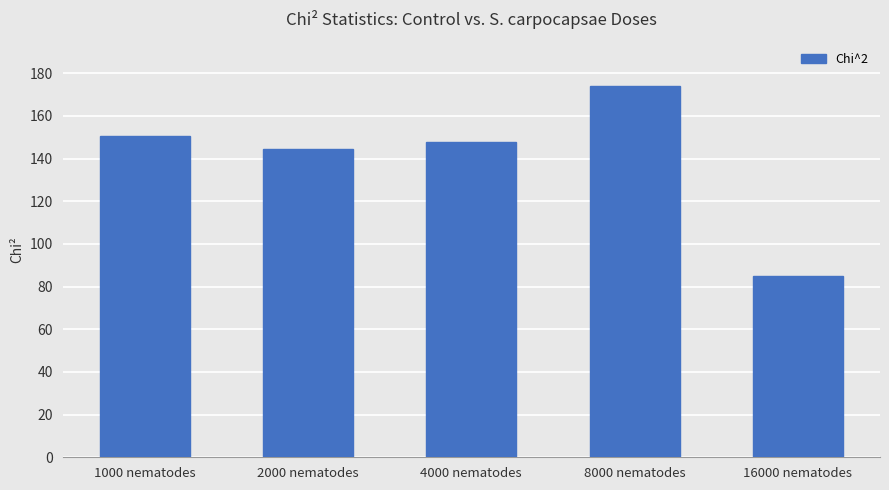

List the labels in order of value, largest first.

8000 nematodes, 1000 nematodes, 4000 nematodes, 2000 nematodes, 16000 nematodes